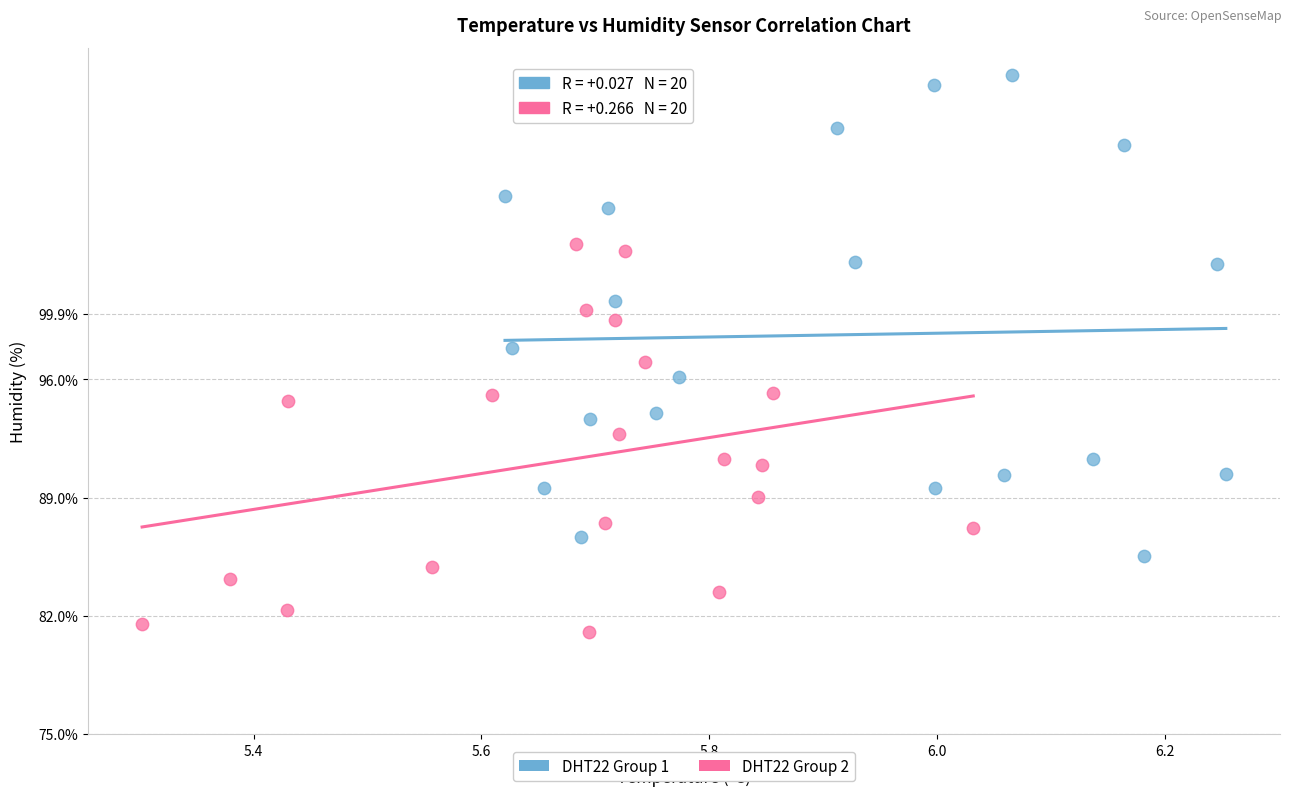

Which series contains the highest Y value?

DHT22 Group 1